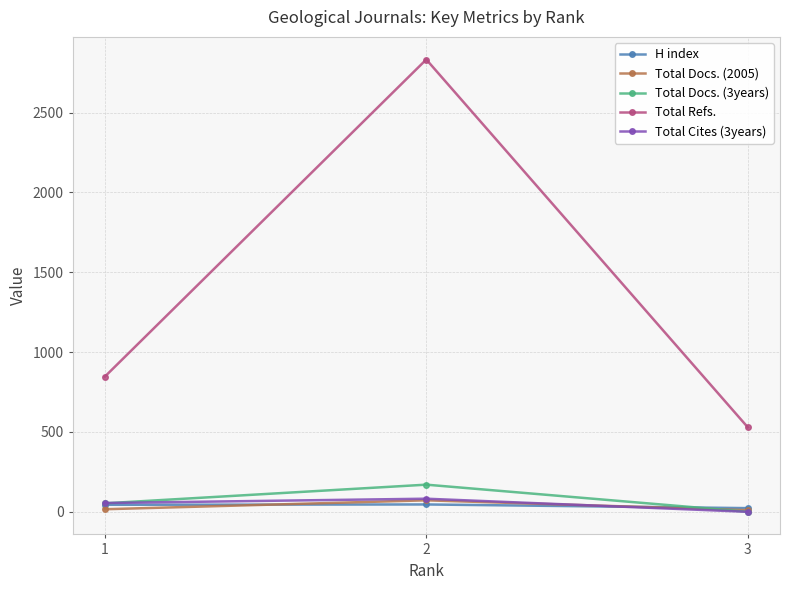

What is the spread (max minus min) of values at 2?

2787